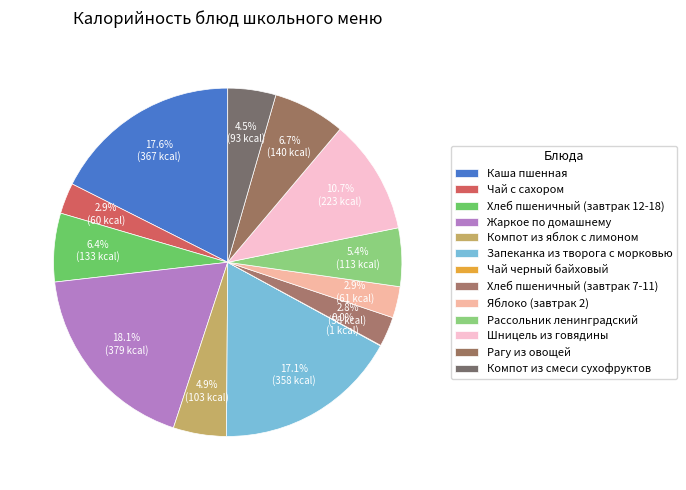

What is the largest slice in the pie chart?

Жаркое по домашнему